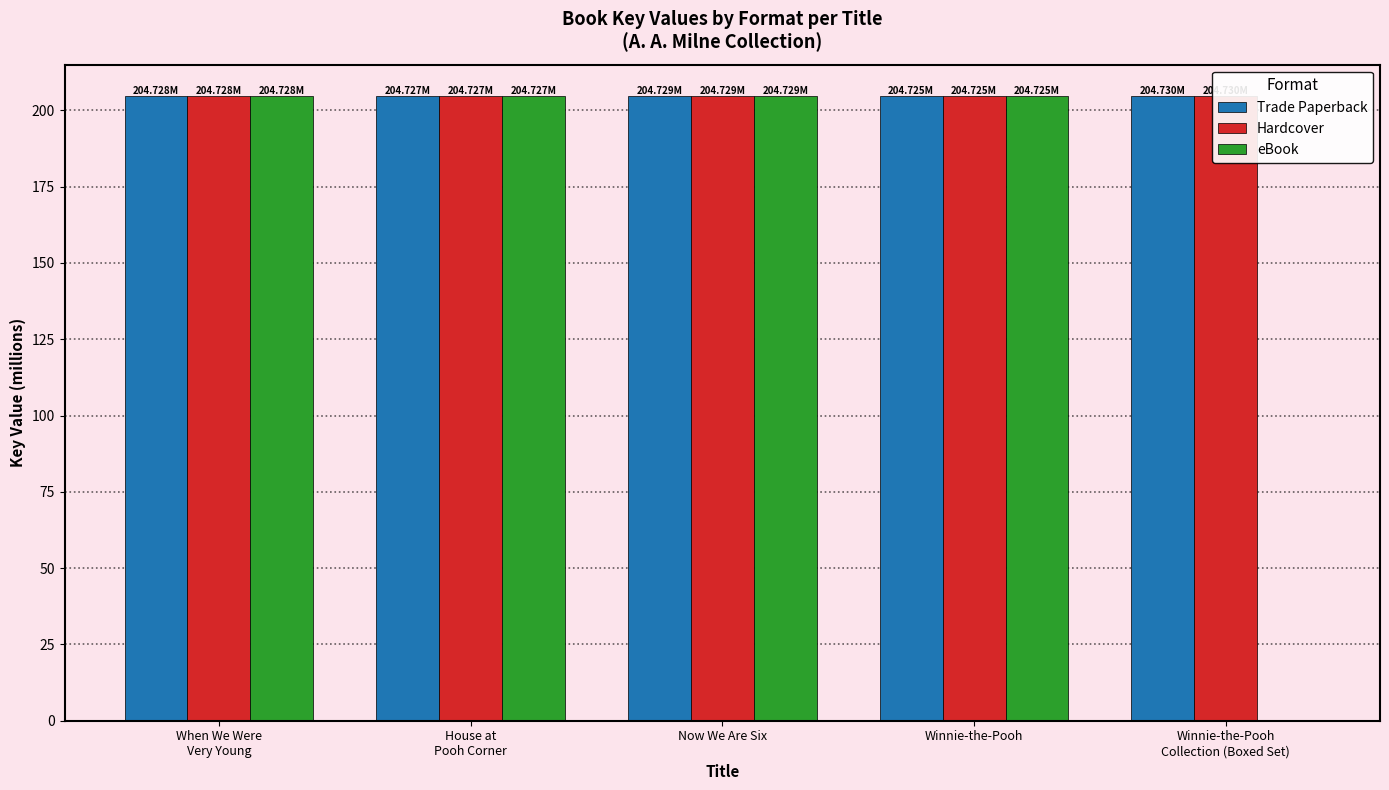

What is the sum of the eBook values at Now We Are Six and House at
Pooh Corner?

409.5